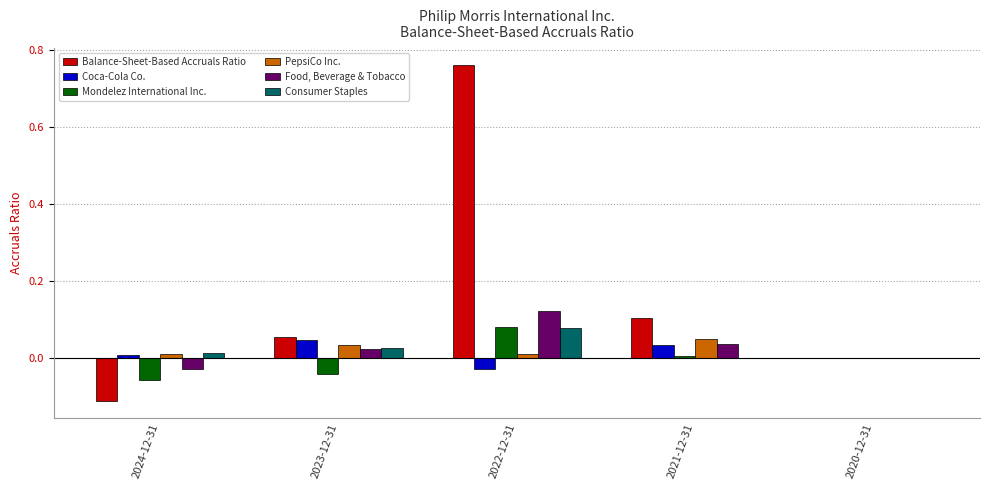

How many groups of bars are there?

5